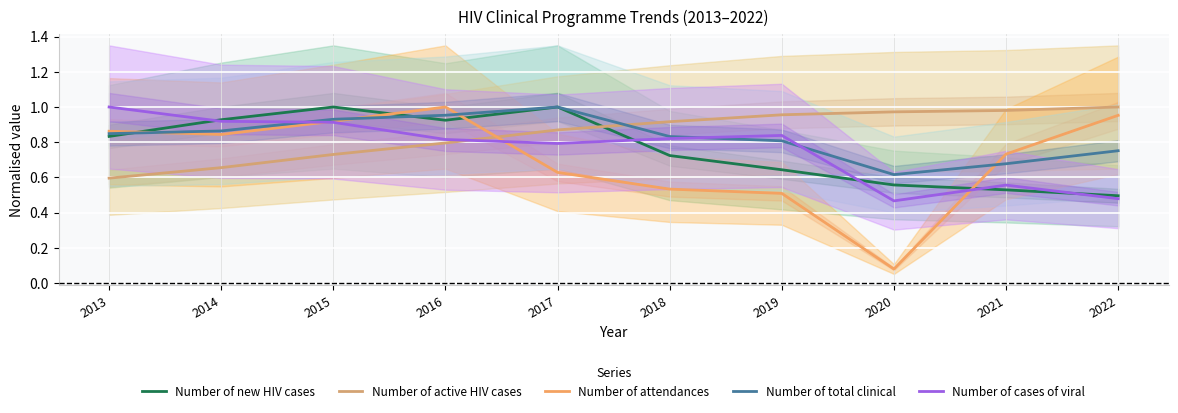

Rank the series by their maximum value, from lowest to highest.

Number of new HIV cases, Number of active HIV cases, Number of attendances, Number of total clinical, Number of cases of viral